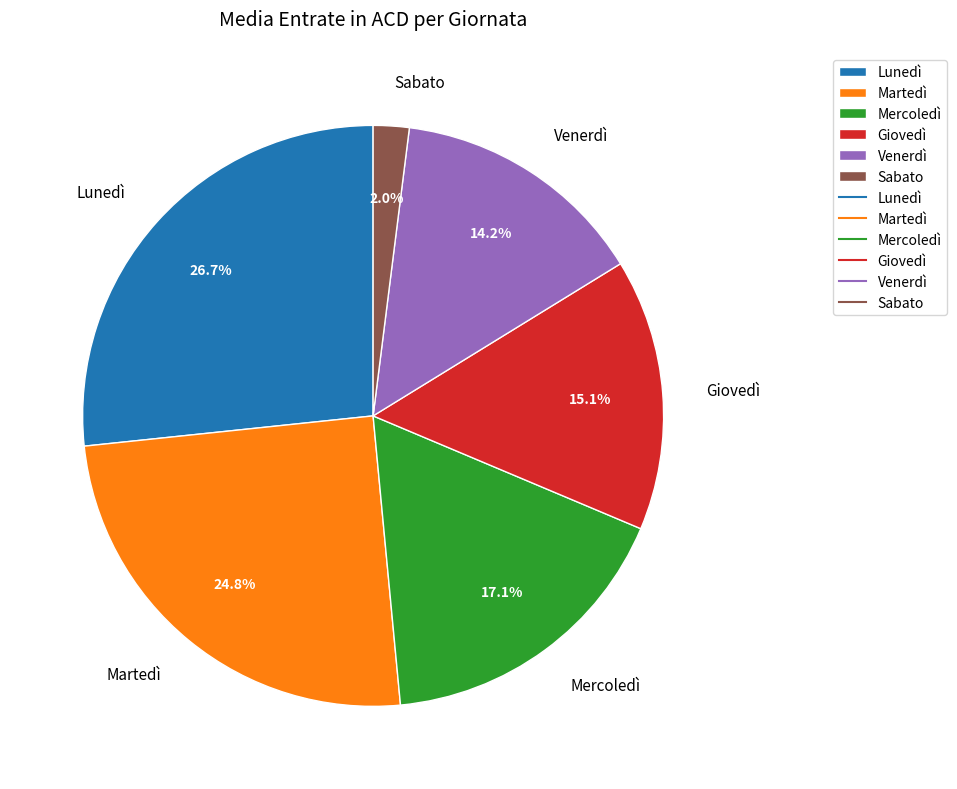

Combined, do Mercoledì and Lunedì account for over 50%?

No